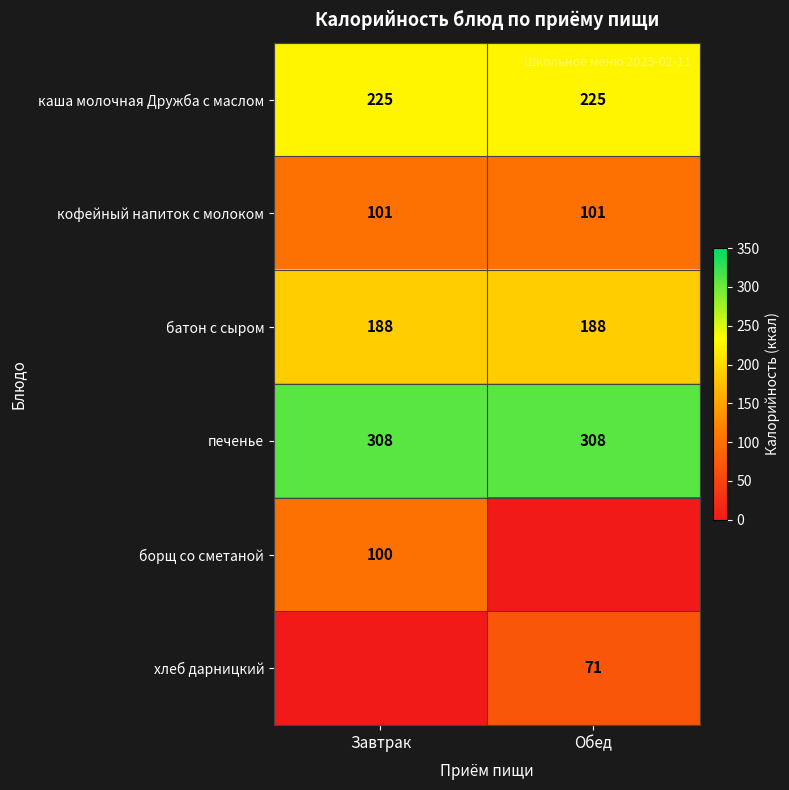

What is the minimum value for печенье?

308